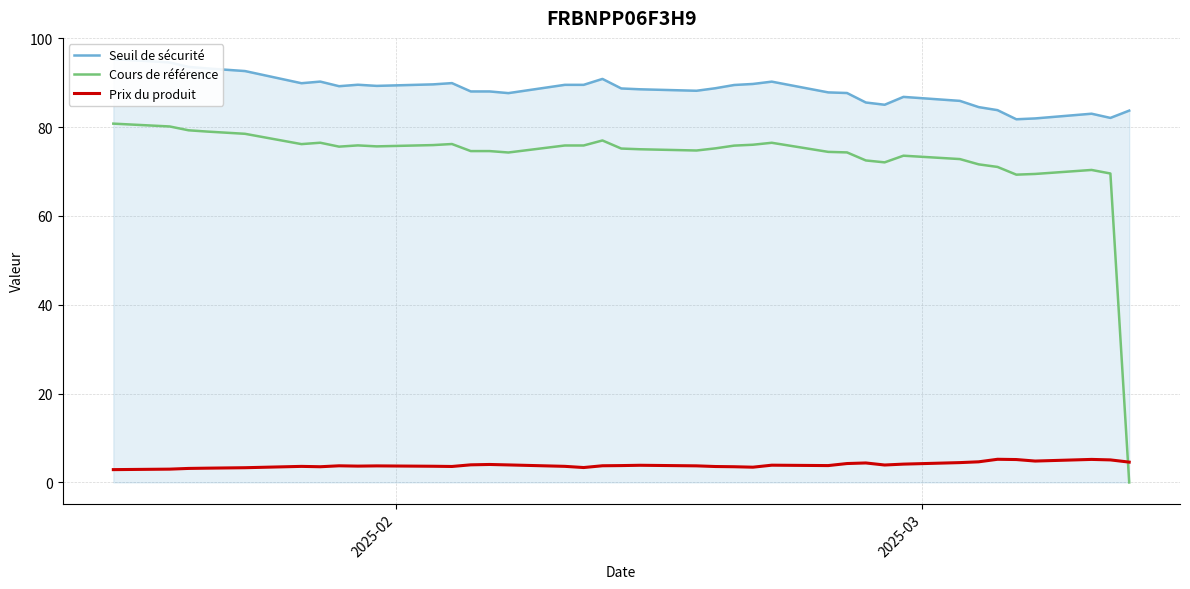

Which series has the widest spread of values?

Cours de référence